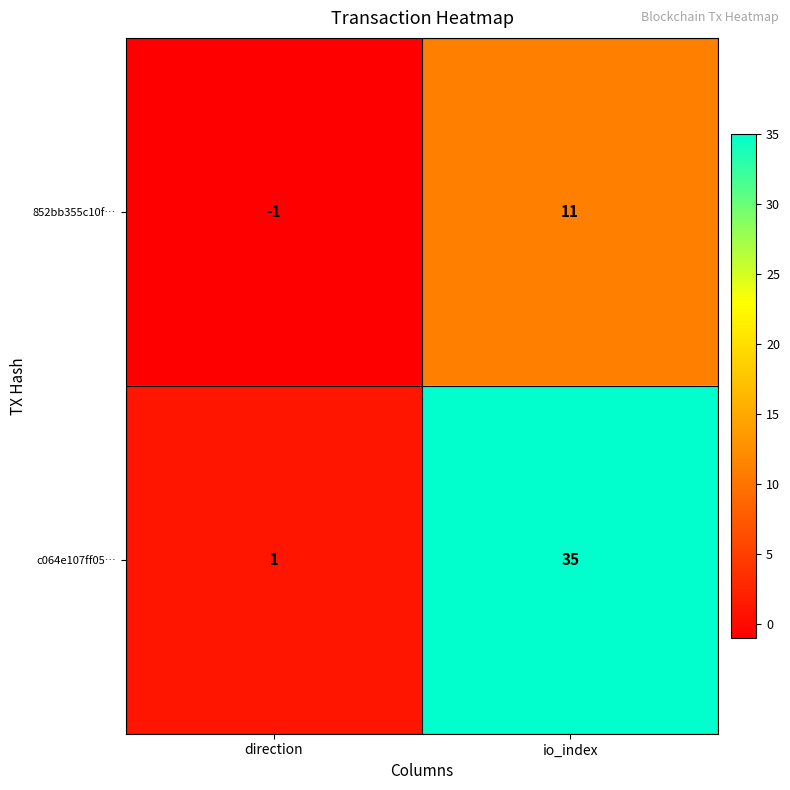

What is the difference between the highest and lowest values at io_index?

24